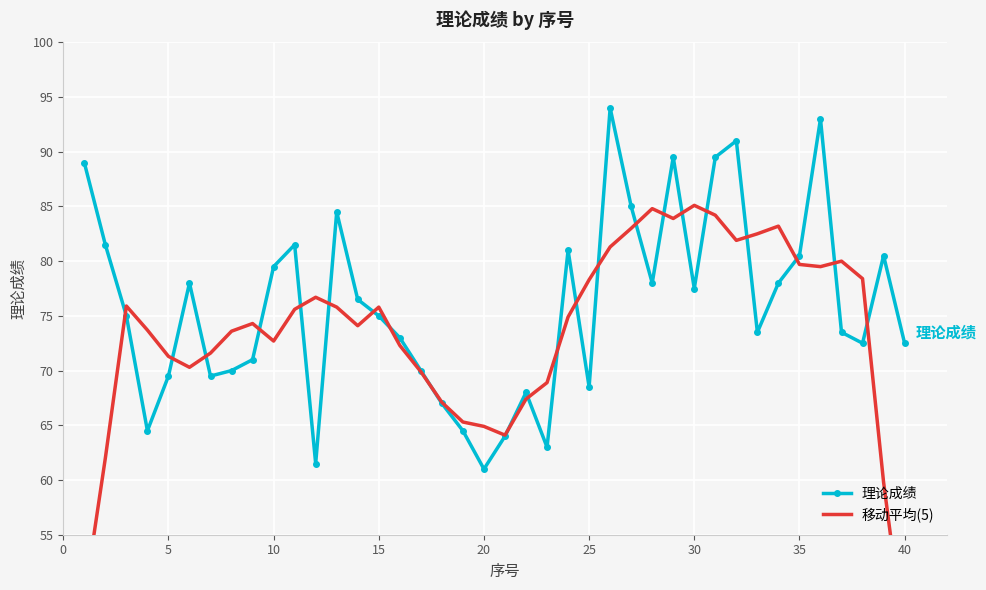

True or false: 理论成绩 and 移动平均(5) intersect in this chart.

True